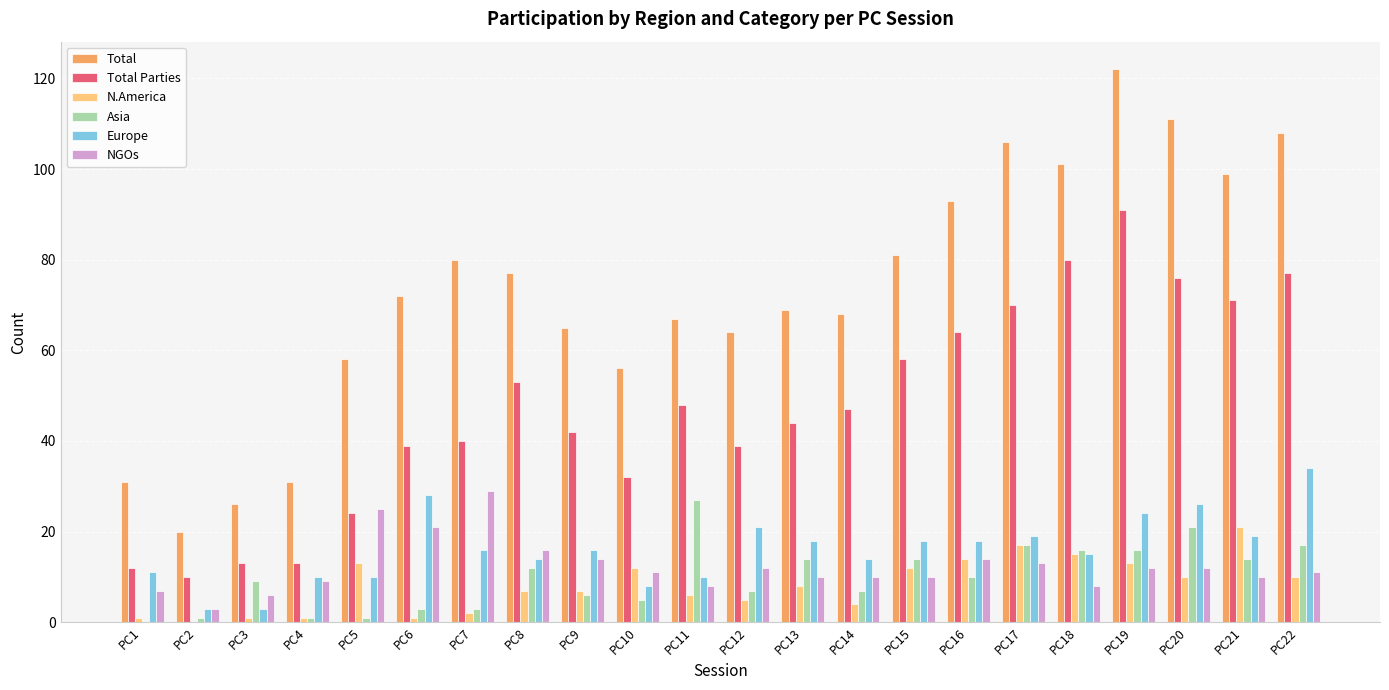

What is the highest value of the N.America series?

21